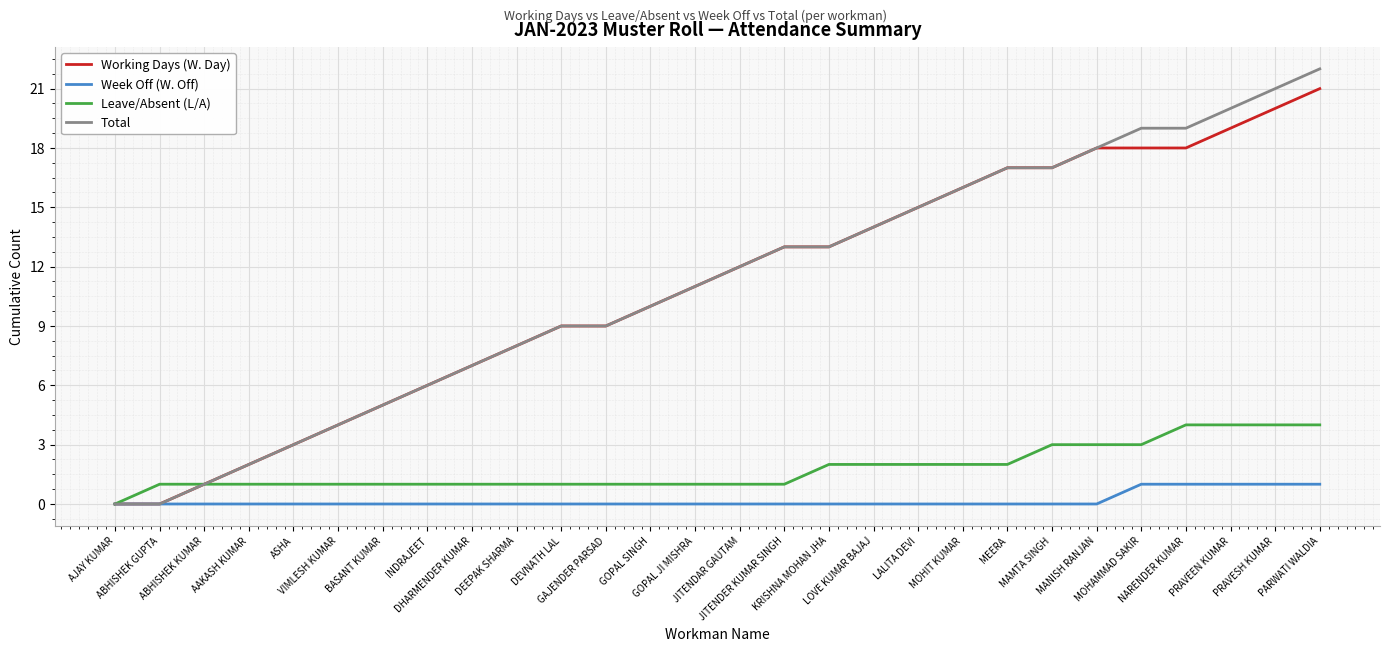

What is the sum of the Working Days (W. Day) values at PARWATI WALDIA and MEERA?

38